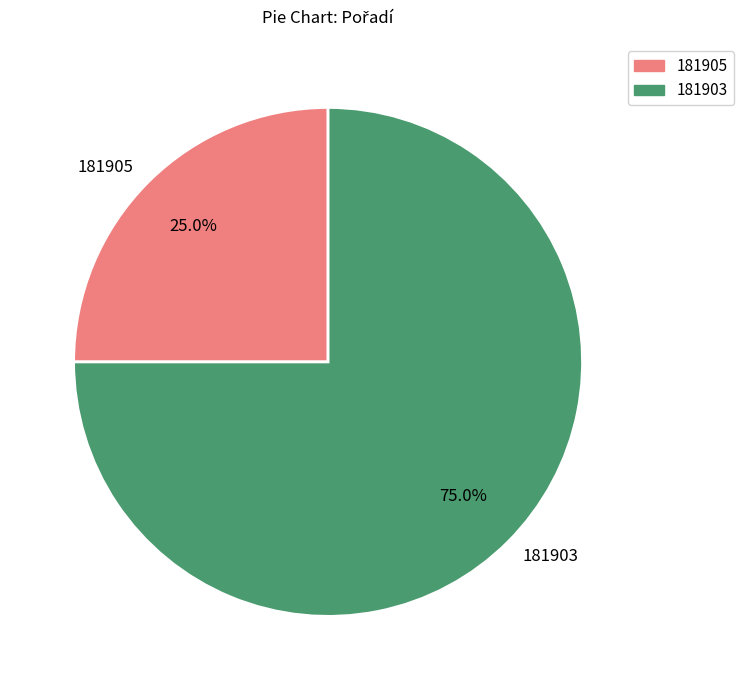

What is the total percentage of 181903 and 181905?

100.0%